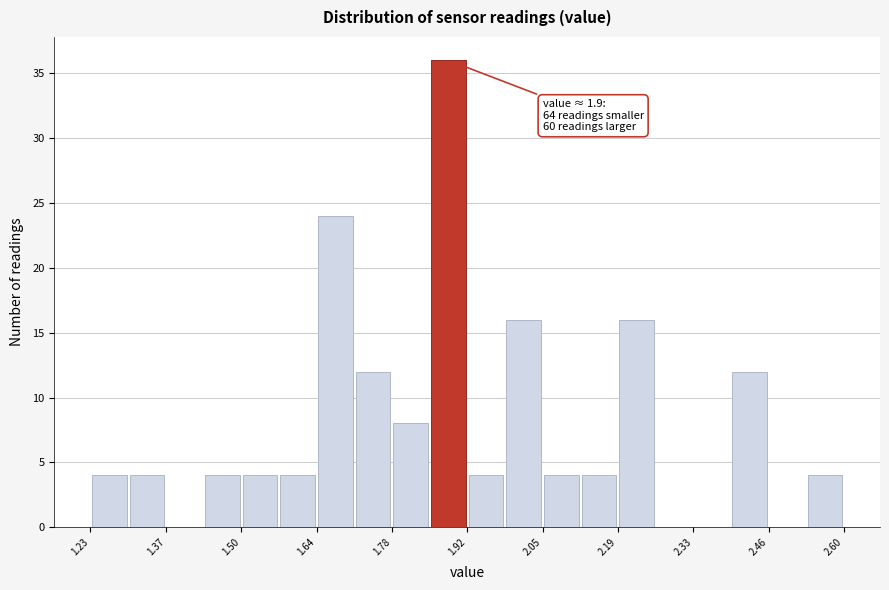

Read against the x-axis, roughly where is the centre of the tallest bar?

1.88